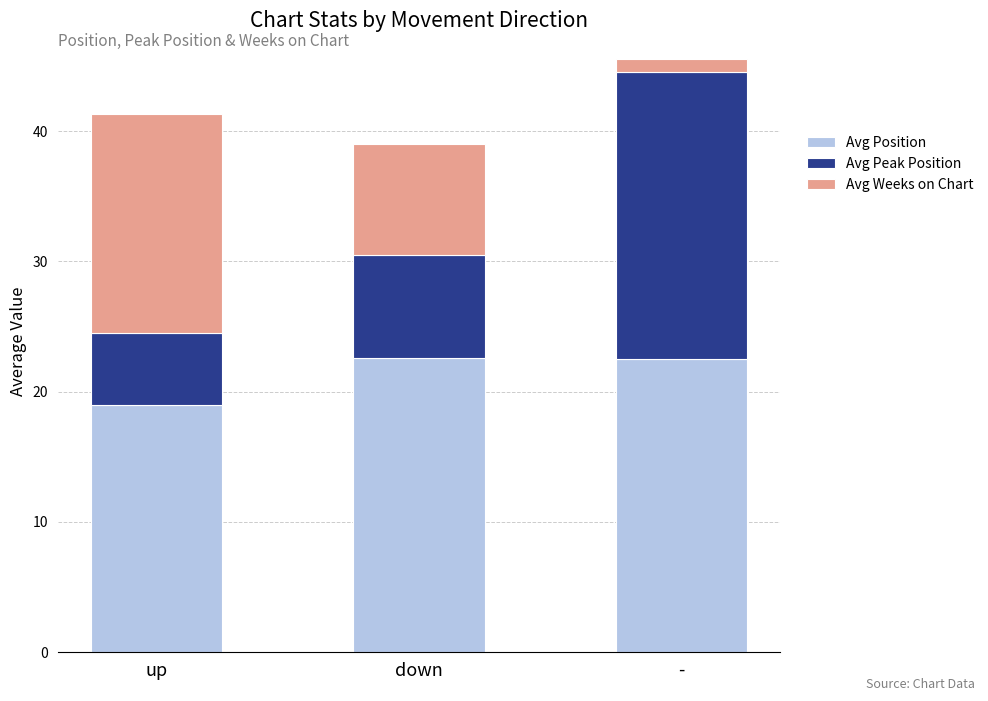

What is the difference between the maximum and minimum values in the Avg Position series?

3.6